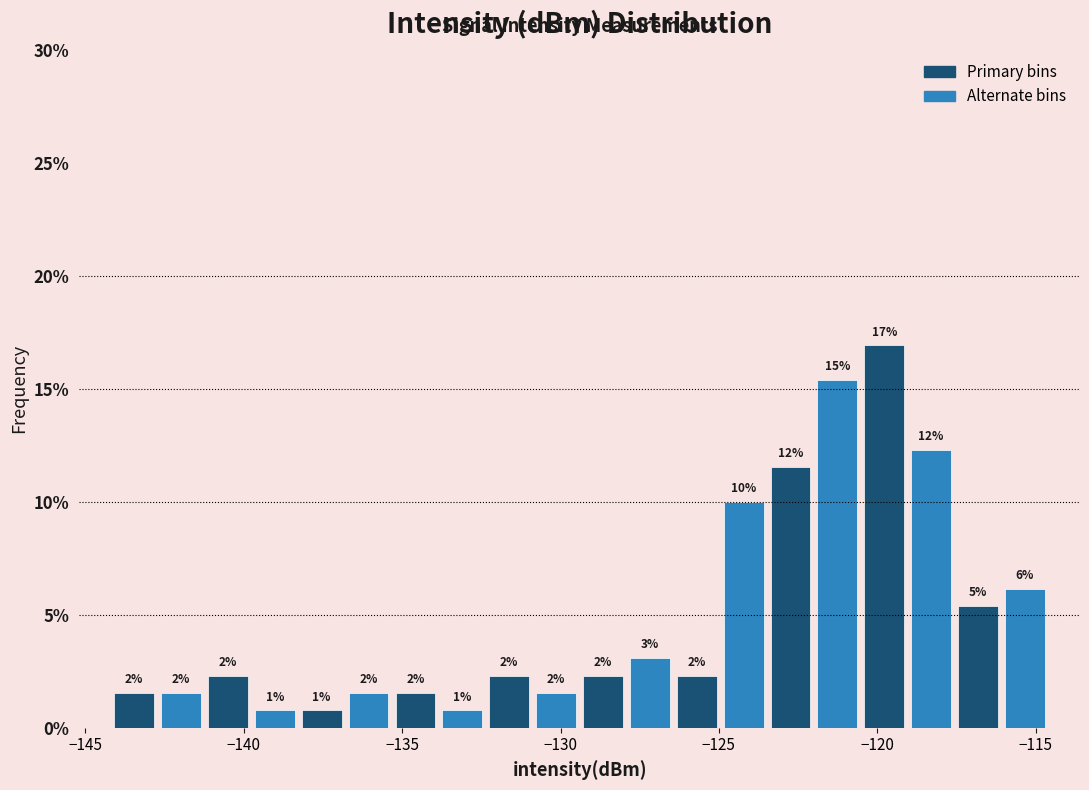

Around what value on the x-axis is the tallest bar? Give the approximate position of its centre, as read against the axis.

-120.0